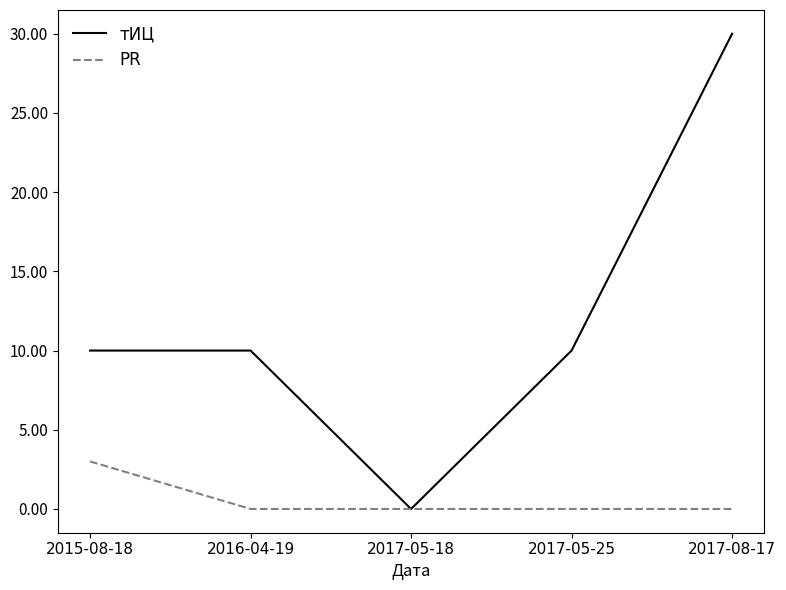

Which category has the highest value across all series?

2017-08-17